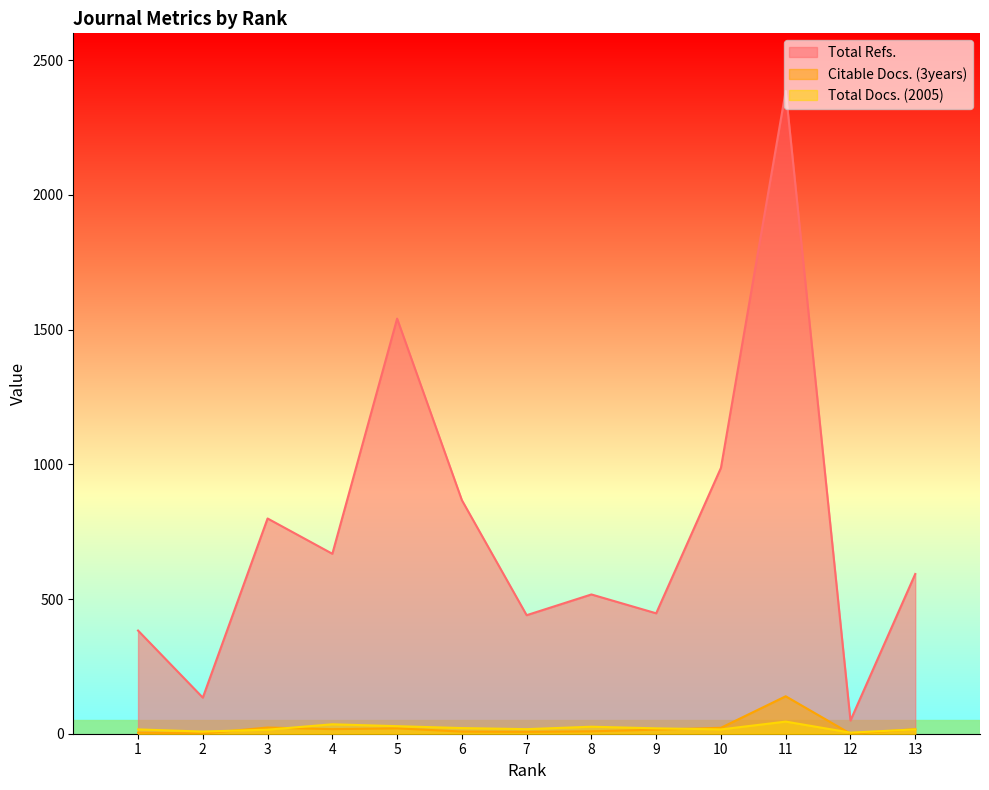

What is the value of the Total Refs. point at the 9th from the left?

447